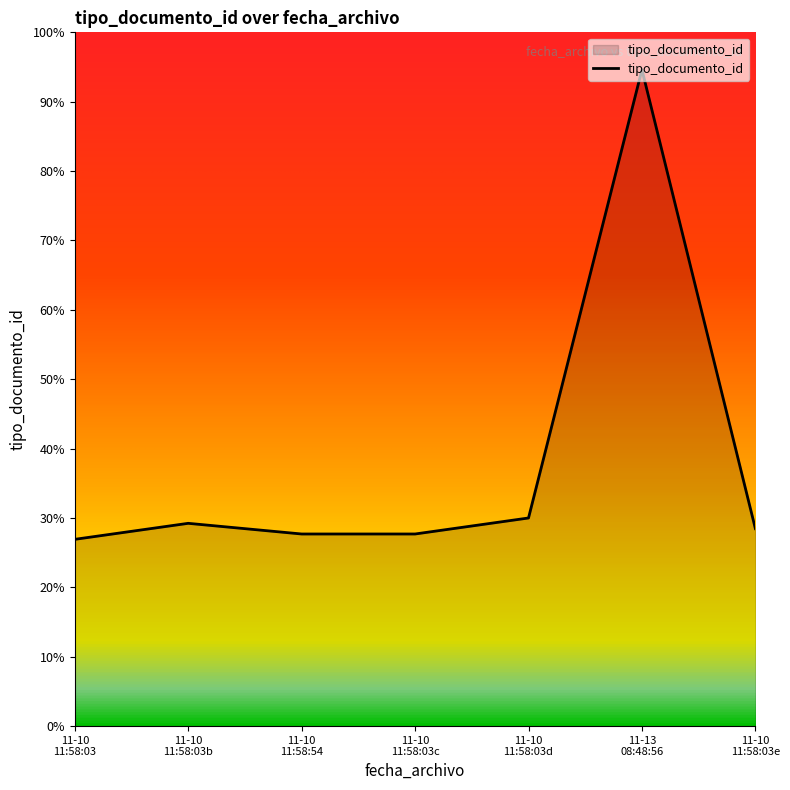

Does the chart display data point markers on the line(s)?

No